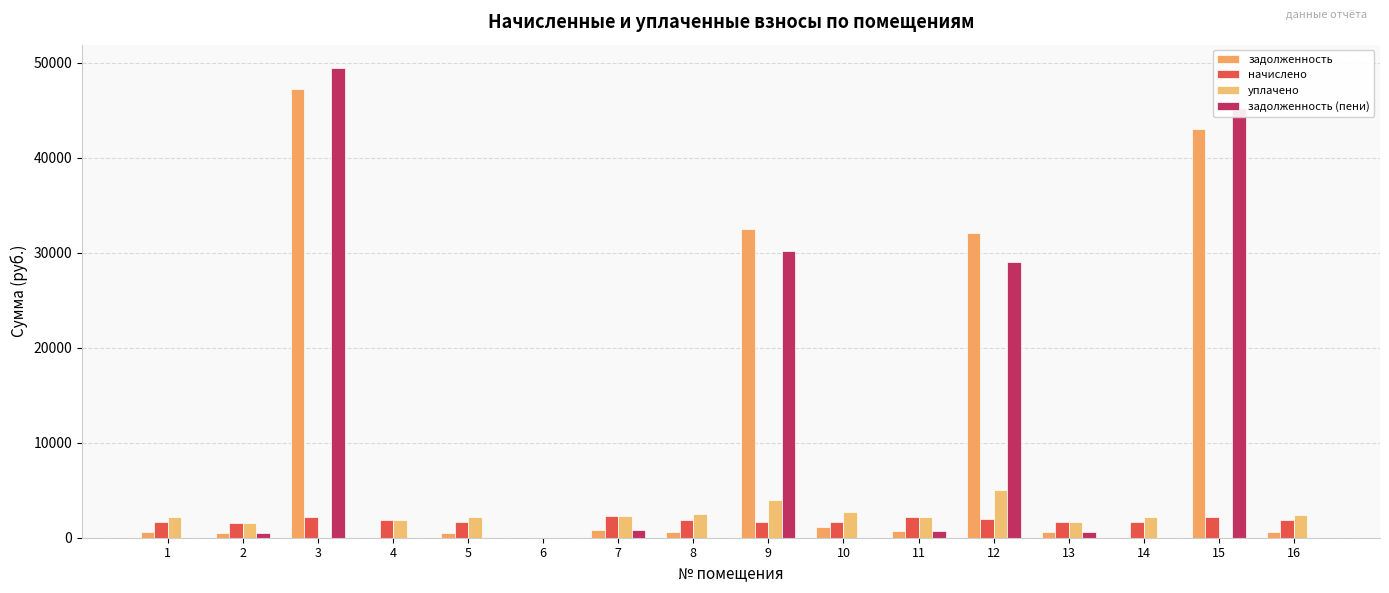

Which series has the largest total across all categories?

задолженность